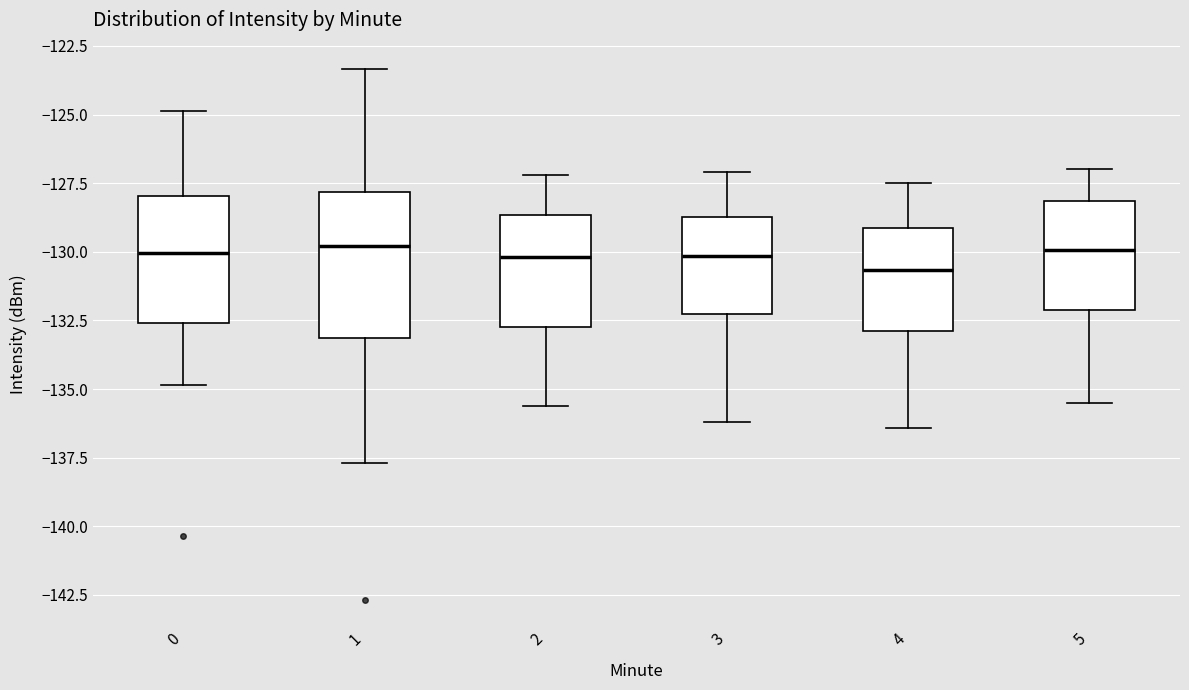

Reading left to right, transcribe this box plot: for each box, give where its median line is, the range the box spans, and where its two whiskers end, as read against the y-axis. The values are not printed on the chart, so give them approximately, as read against the axis.

0: median -130.0, box -132.5 to -128.0, whiskers -135.0 to -125.0
1: median -130.0, box -133.0 to -128.0, whiskers -137.5 to -123.5
2: median -130.0, box -132.5 to -128.5, whiskers -135.5 to -127.0
3: median -130.0, box -132.0 to -128.5, whiskers -136.0 to -127.0
4: median -130.5, box -133.0 to -129.0, whiskers -136.5 to -127.5
5: median -130.0, box -132.0 to -128.0, whiskers -135.5 to -127.0